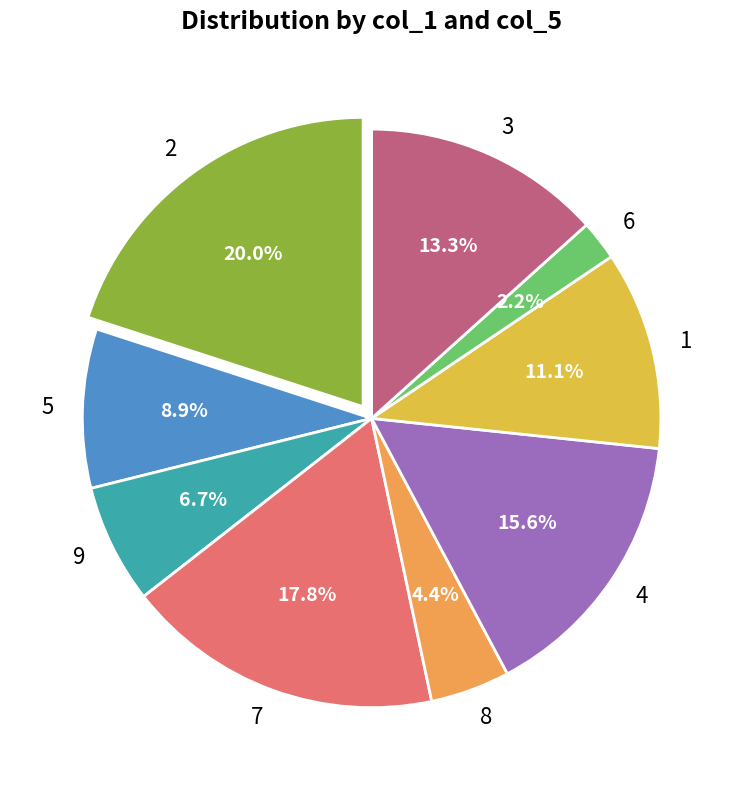

Is there a majority slice in this chart?

No